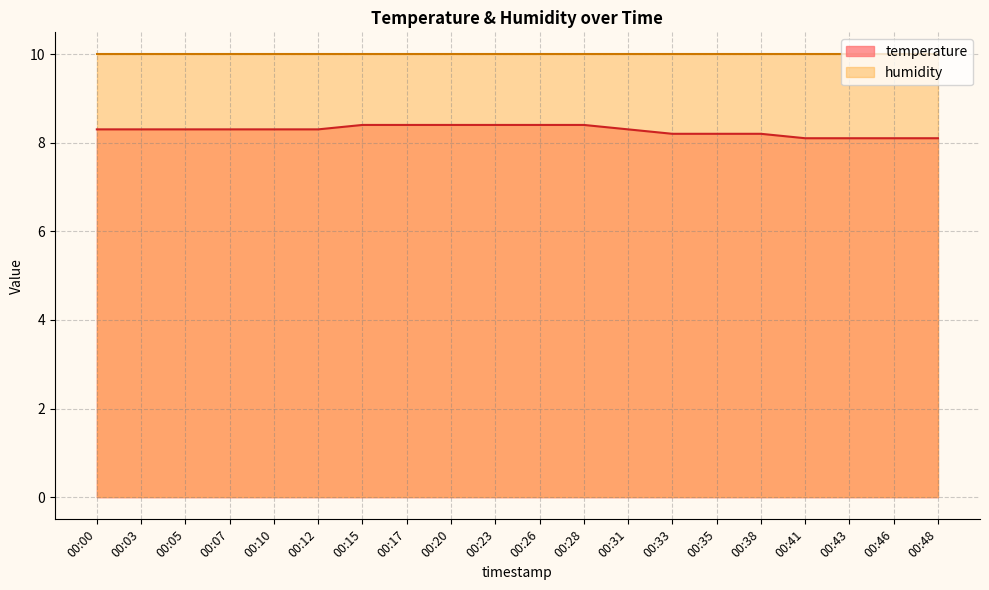

True or false: the data shows 1.8 at 00:41.

False